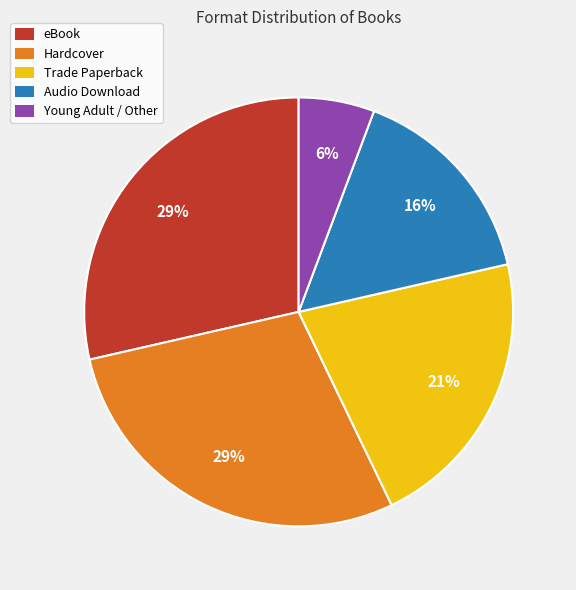

The Hardcover slice represents 29% of the pie. True or false?

True